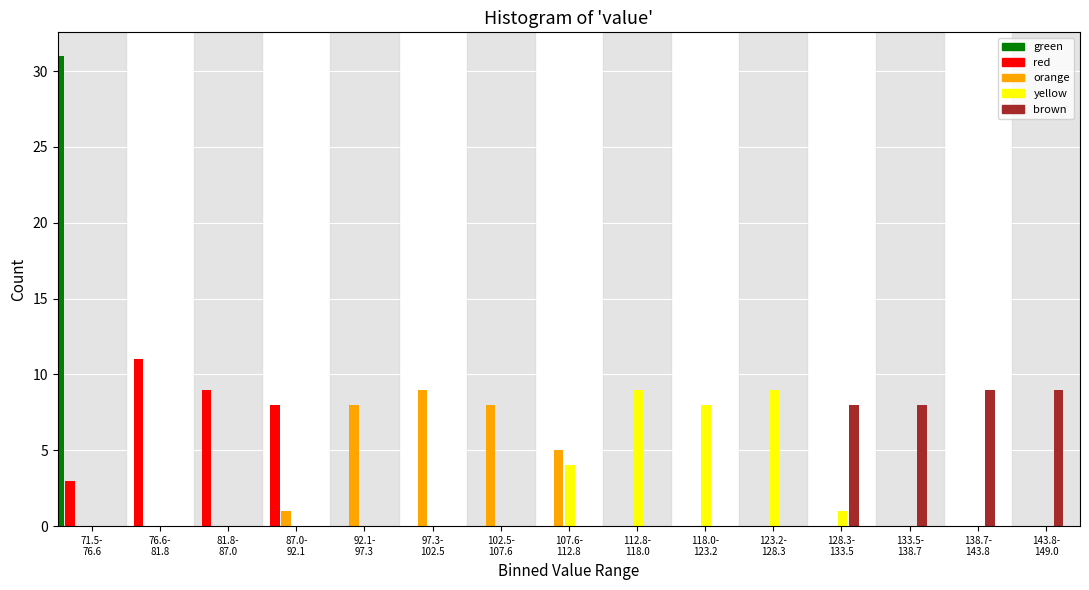

What is the highest value of the yellow series?

9